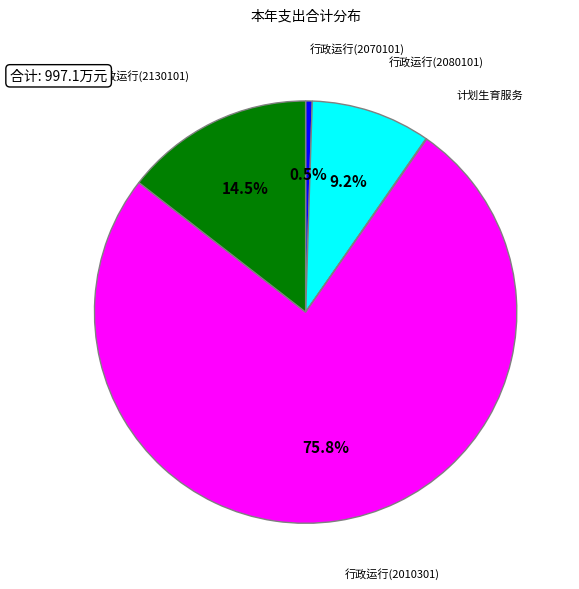

Which slice is the largest?

行政运行(2010301)